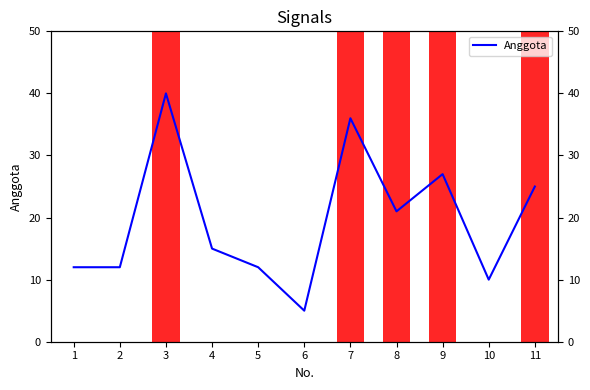

What is the sum of all values?

215